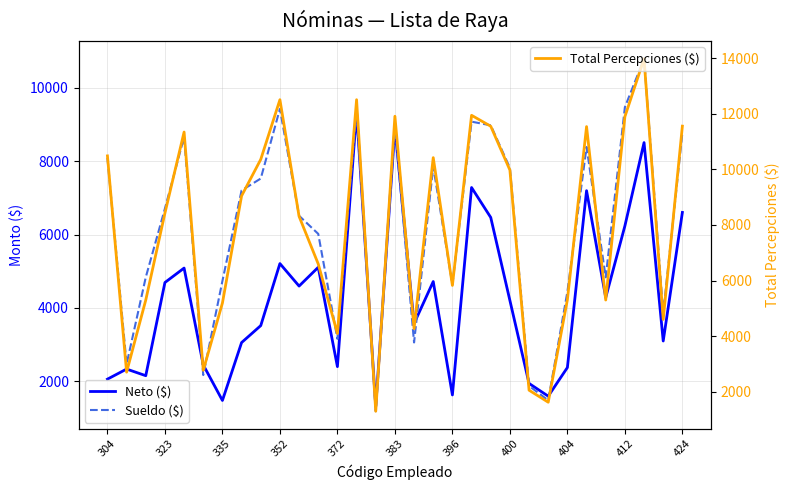

What is the maximum value for Total Percepciones ($)?

13981.7